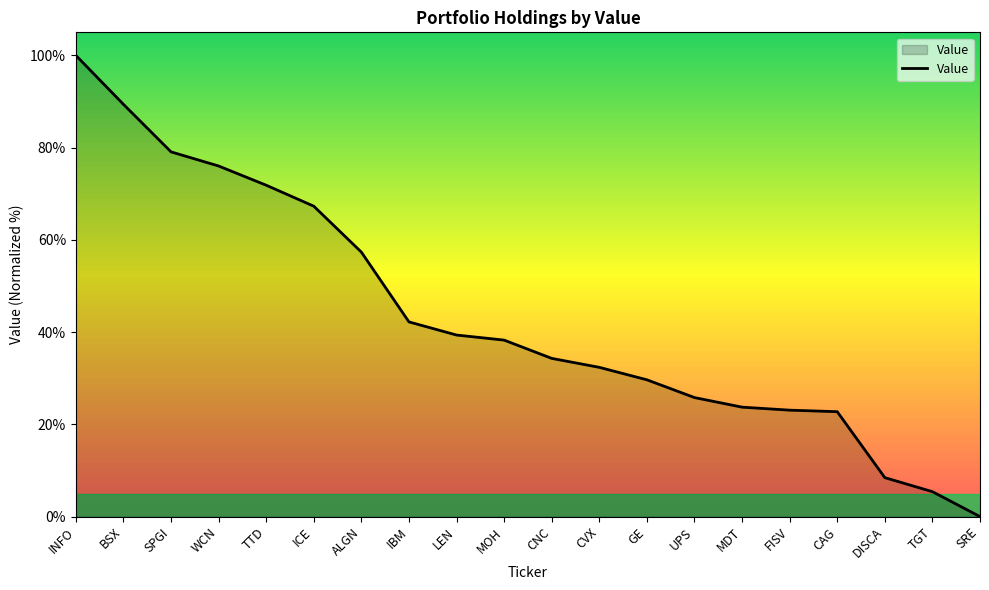

What is the difference between the maximum and second lowest values?

94.6